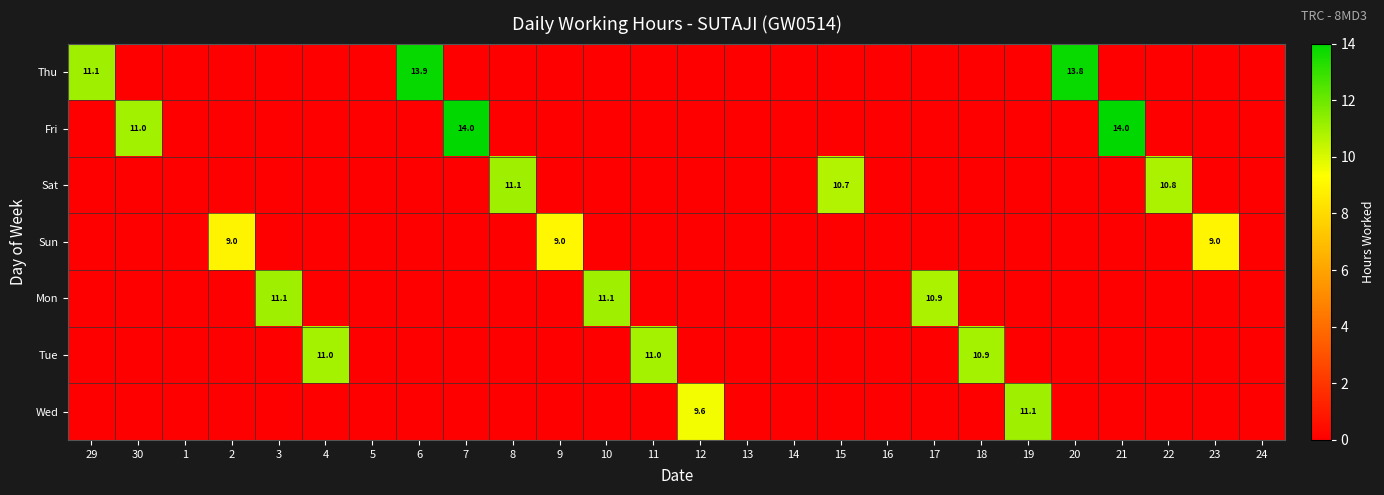

Is it true that Thu equals 22.9 at 6?

False